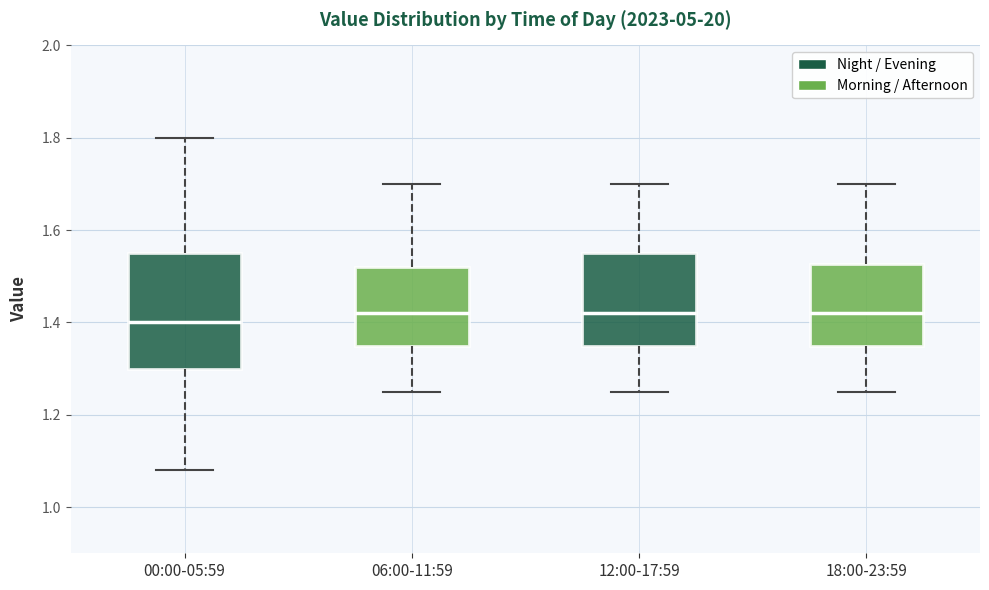

Reading left to right, transcribe this box plot: for each box, give where its median line is, the range the box spans, and where its two whiskers end, as read against the y-axis. The values are not printed on the chart, so give them approximately, as read against the axis.

00:00-05:59: median 1.40, box 1.30 to 1.56, whiskers 1.08 to 1.80
06:00-11:59: median 1.42, box 1.36 to 1.52, whiskers 1.26 to 1.70
12:00-17:59: median 1.42, box 1.36 to 1.56, whiskers 1.26 to 1.70
18:00-23:59: median 1.42, box 1.36 to 1.52, whiskers 1.26 to 1.70